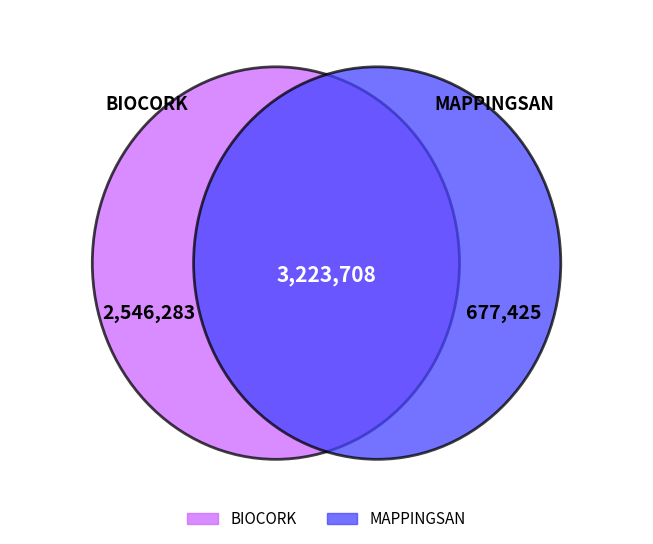

True or false: MAPPINGSAN accounts for 33% of the total.

False